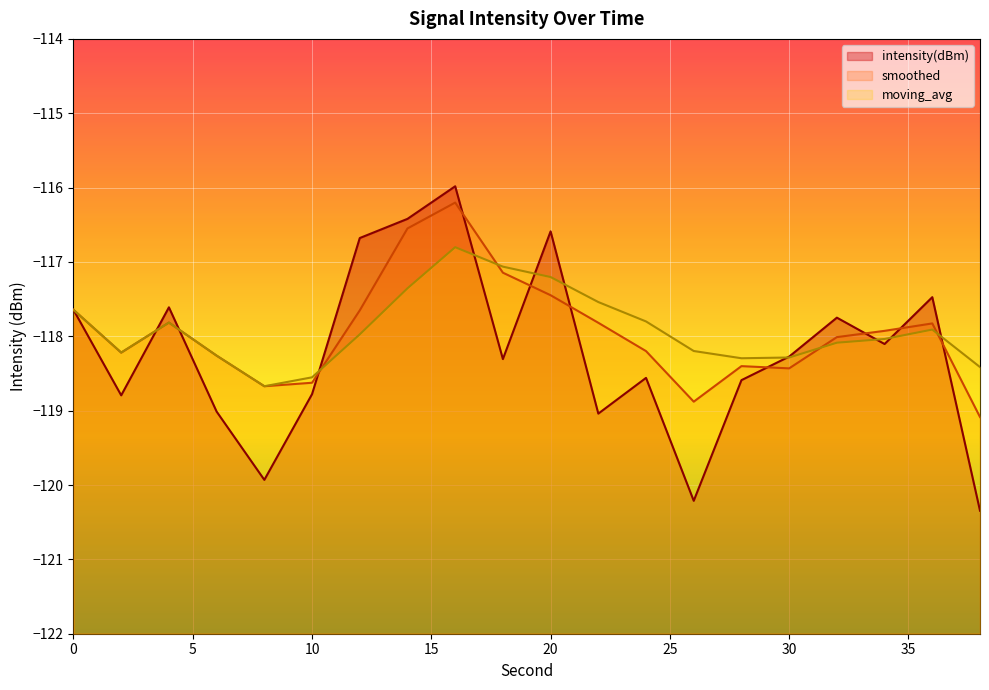

Between 14 and 6, which is larger?

14